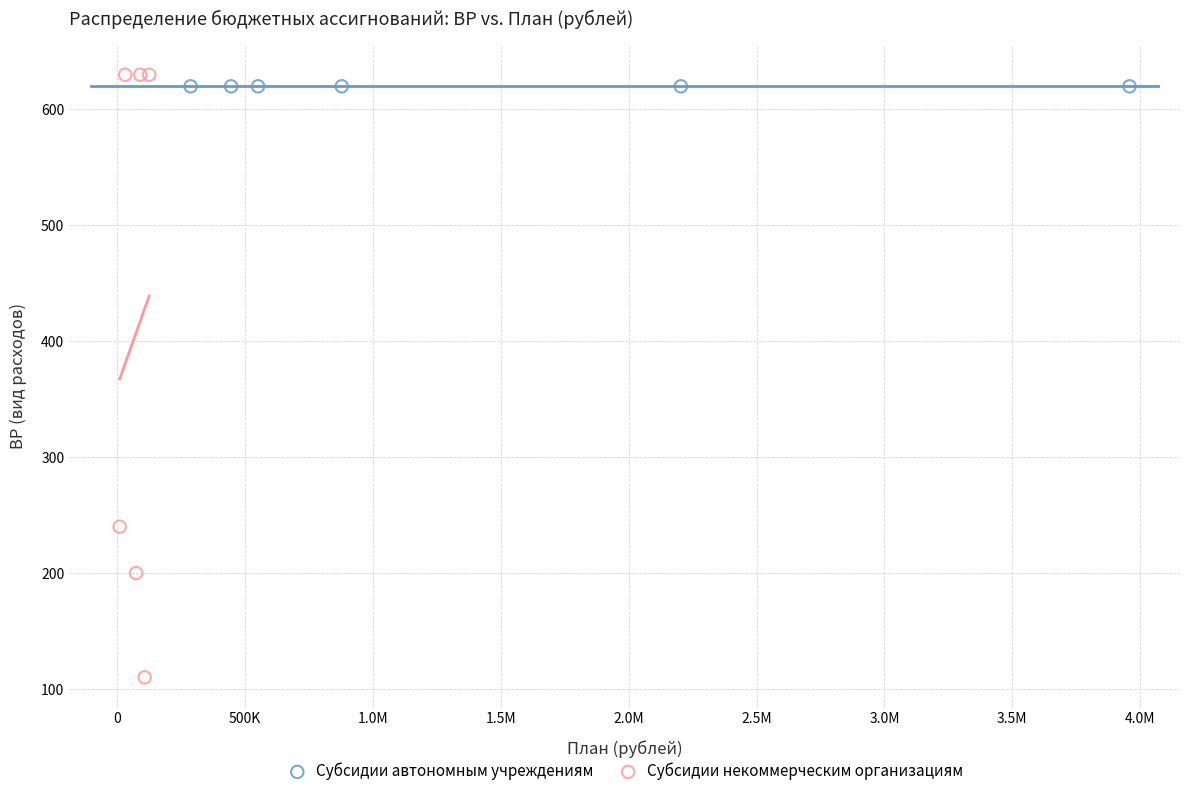

Which series contains the lowest Y value?

Субсидии некоммерческим организациям